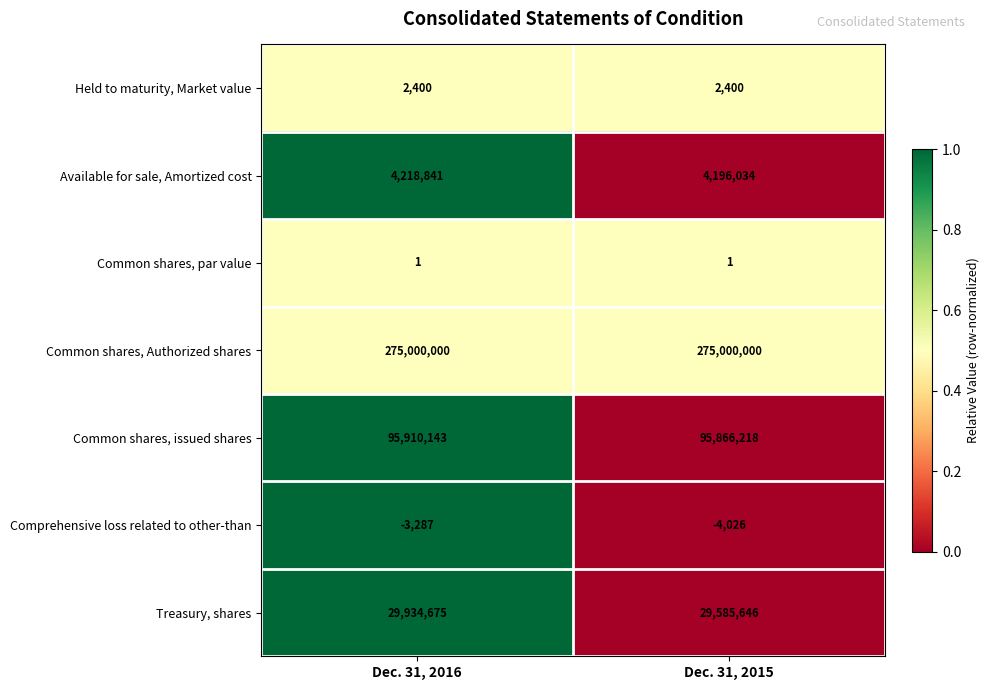

Reading right to left, transcribe all the data shown in this chart.

Held to maturity, Market value: 2400	2400
Available for sale, Amortized cost: 4196034	4218841
Common shares, par value: 1	1
Common shares, Authorized shares: 275000000	275000000
Common shares, issued shares: 95866218	95910143
Comprehensive loss related to other-than: -4026	-3287
Treasury, shares: 29585646	29934675